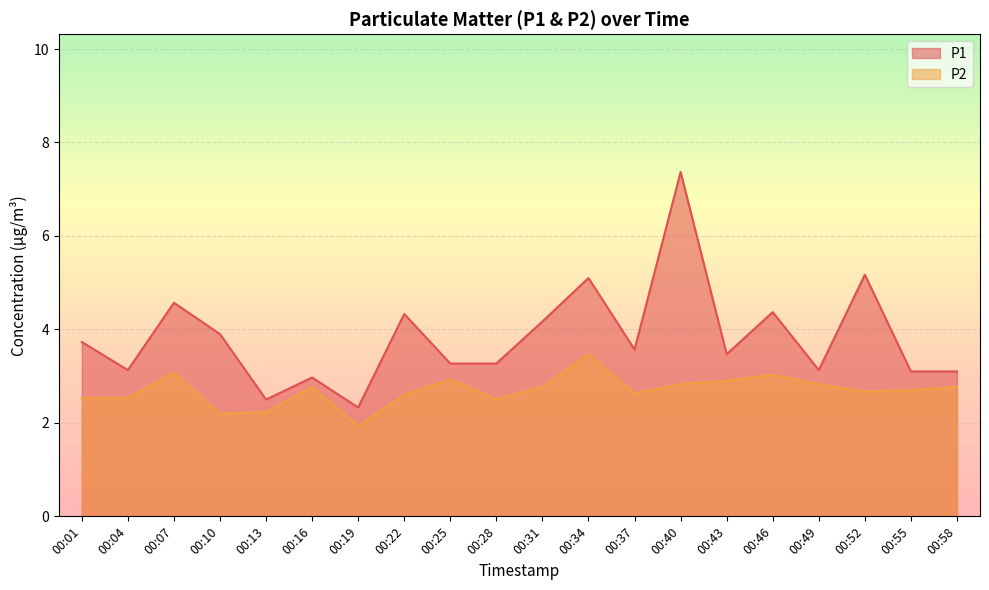

Reading right to left, extract all data points from this chart.

P1: 3.1	3.1	5.2	3.1	4.4	3.5	7.4	3.6	5.1	4.2	3.3	3.3	4.3	2.3	3.0	2.5	3.9	4.6	3.1	3.7
P2: 2.8	2.7	2.7	2.8	3.0	2.9	2.8	2.6	3.5	2.8	2.5	2.9	2.6	1.9	2.8	2.2	2.2	3.1	2.5	2.5